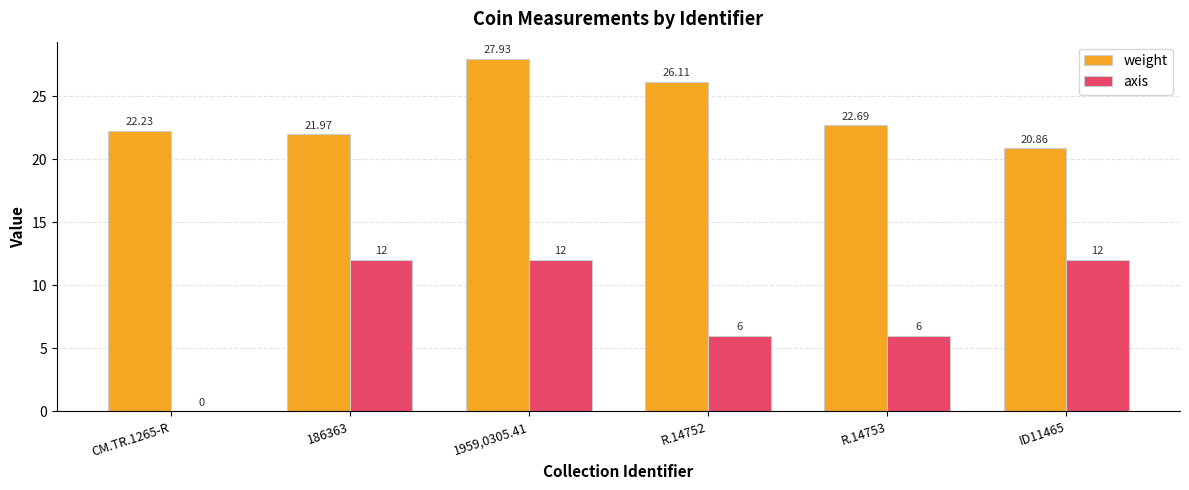

Is the value of weight at R.14753 greater than the value of axis at 1959,0305.41?

Yes